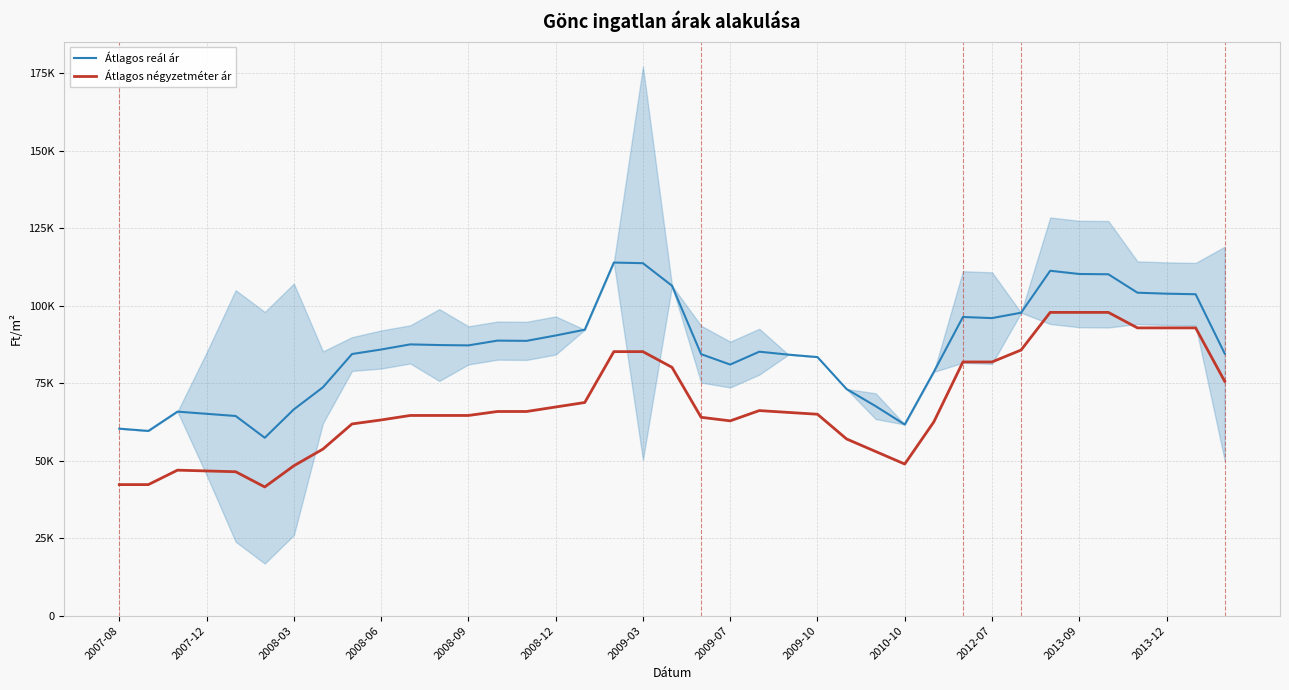

True or false: Átlagos négyzetméter ár and Átlagos reál ár intersect in this chart.

False